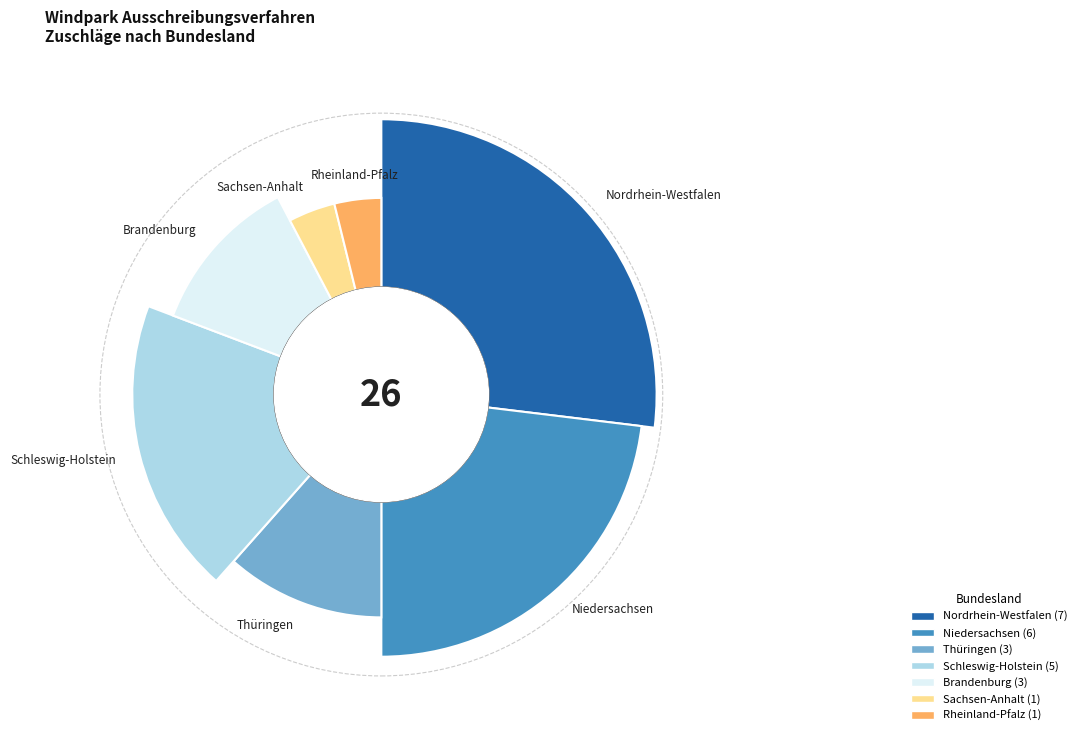

Combined, do Thüringen and Brandenburg account for over 50%?

No